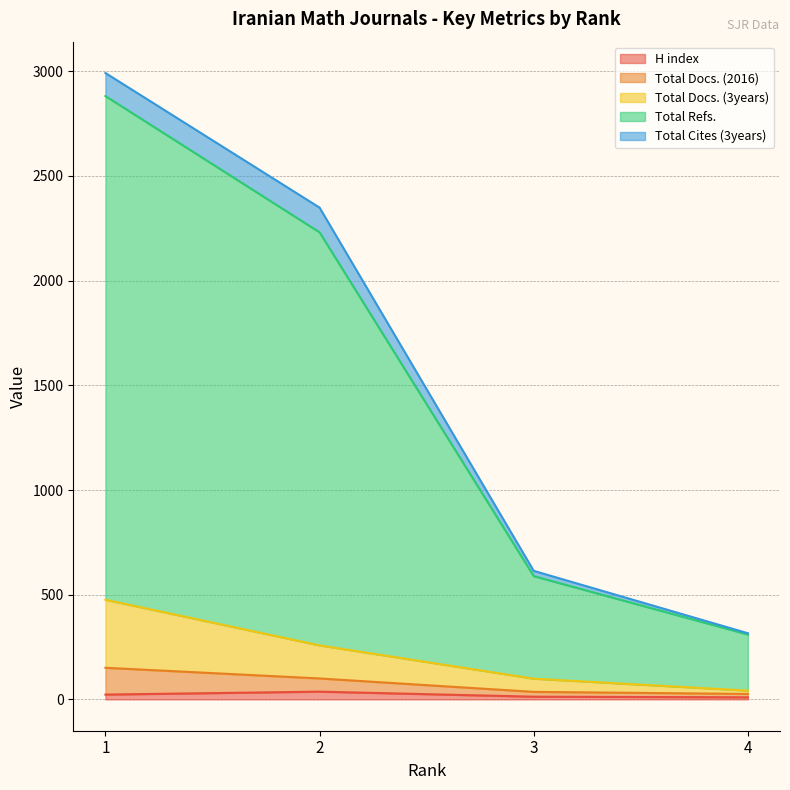

Is the value of Total Refs. at 2 greater than the value of H index at 1?

Yes